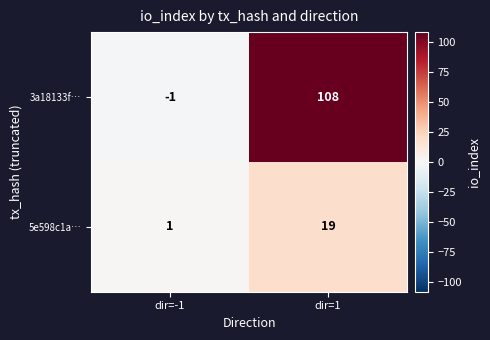

What is the average value of the 3a18133f… series?

54